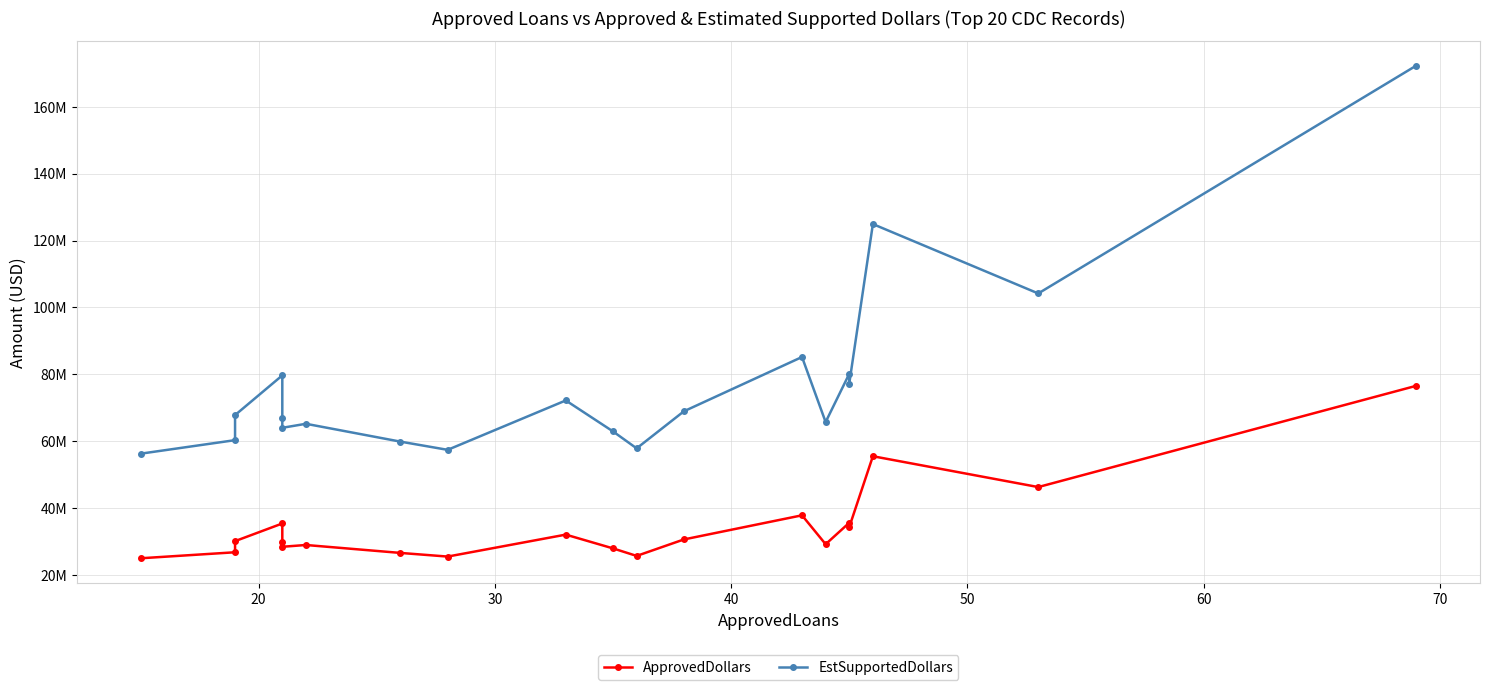

Does the chart display data point markers on the line(s)?

Yes